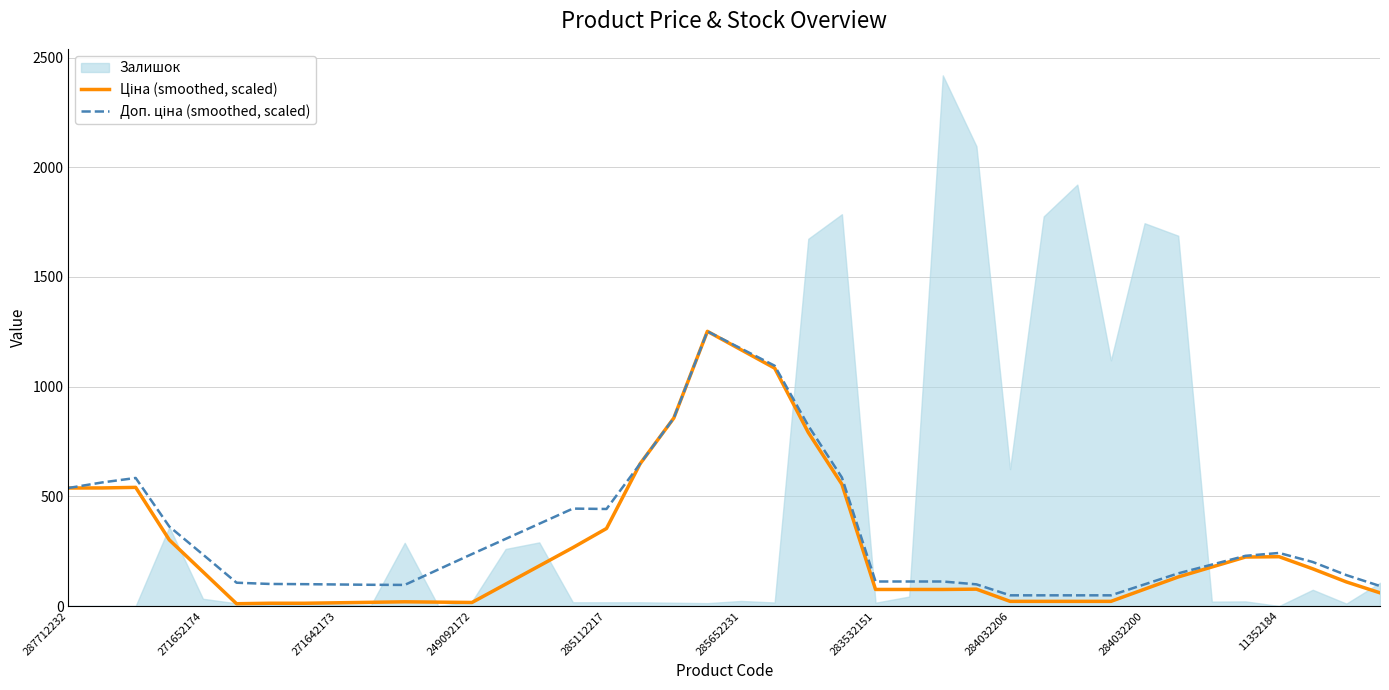

Is this an area chart (filled region under the line)?

No